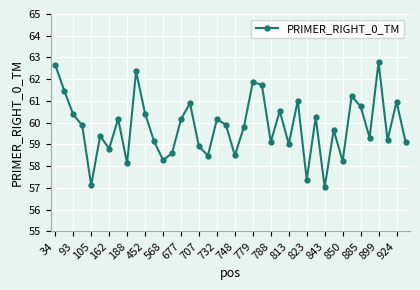

What is the difference between the second highest and minimum values?

5.6